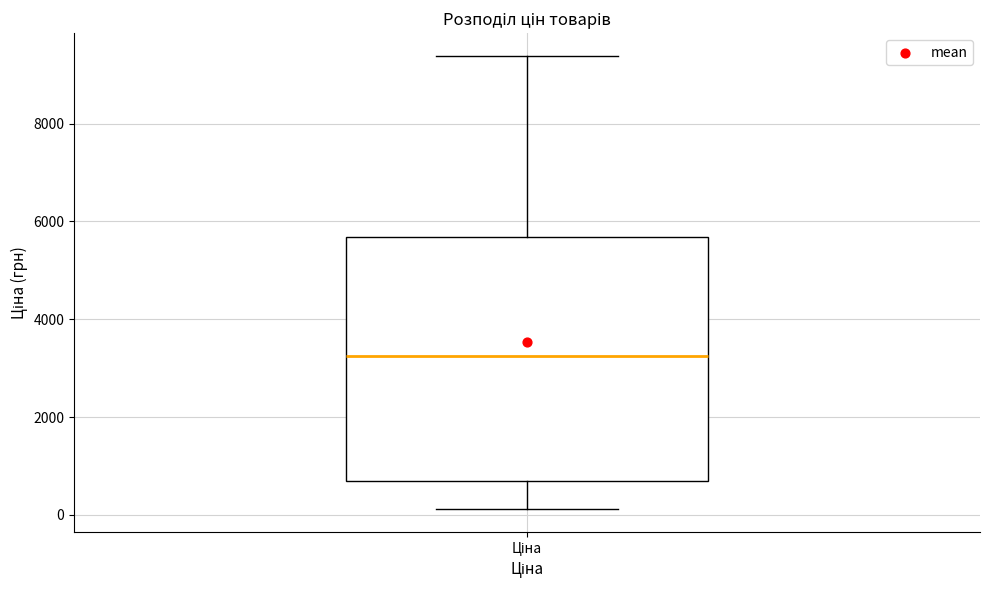

Read this box plot against the y-axis: the position of the median line, the range covered by the box, and the ends of both whiskers. The values are not printed on the chart, so give them approximately, as read against the axis.

median 3200, box 600 to 5600, whiskers 200 to 9400